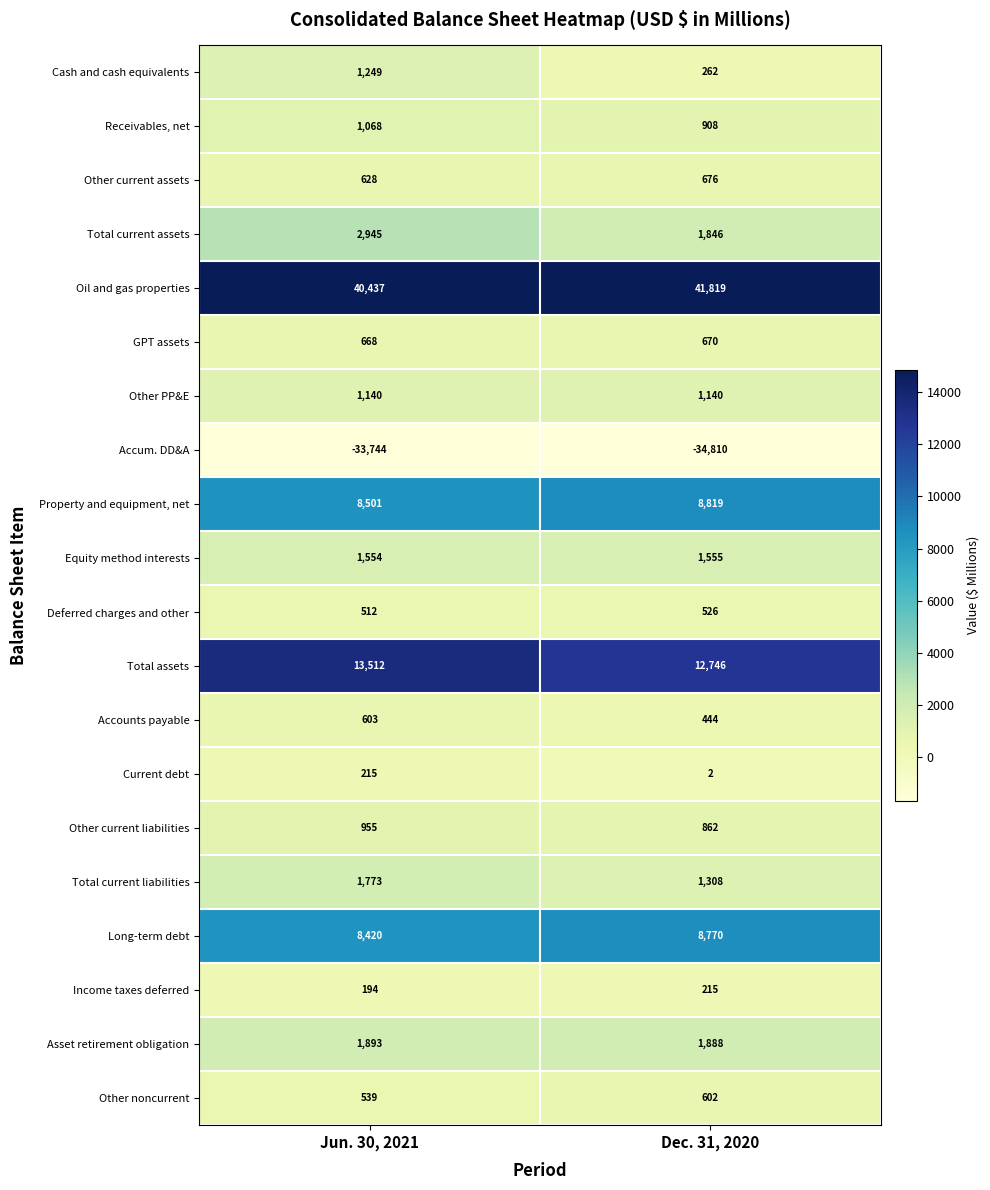

Which series changed the most between Jun. 30, 2021 and Dec. 31, 2020?

Oil and gas properties